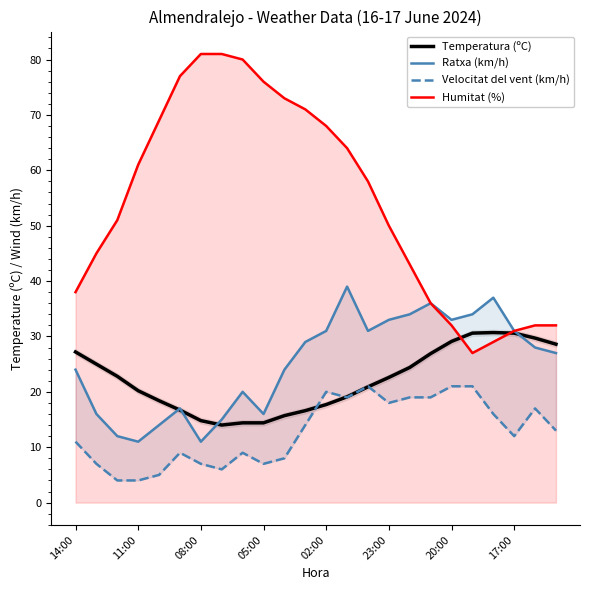

The Temperatura (ºC) series shows 43.6 at 14:00. True or false?

False